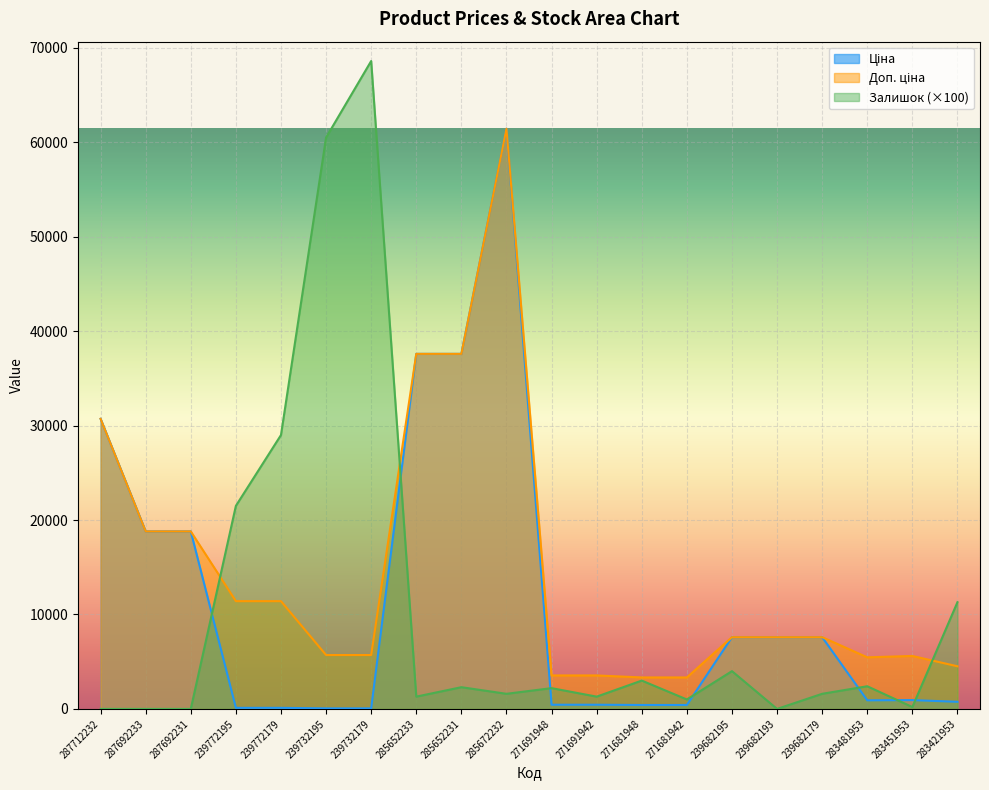

True or false: Доп. ціна and Ціна cross at least once.

False